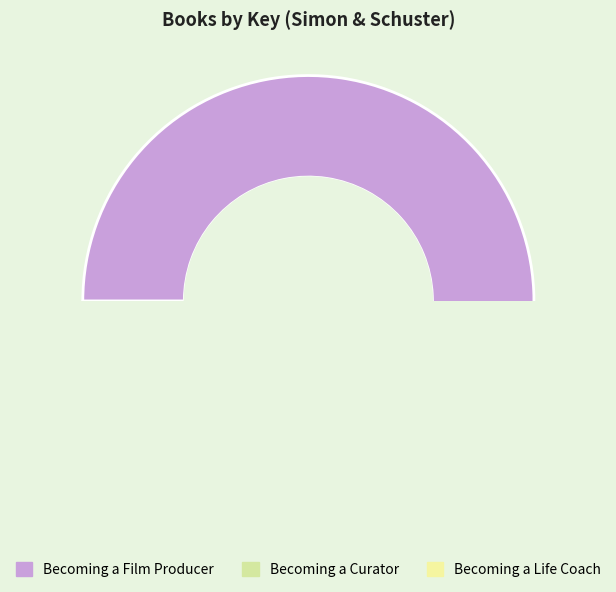

What is the majority slice?

Becoming a Film Producer